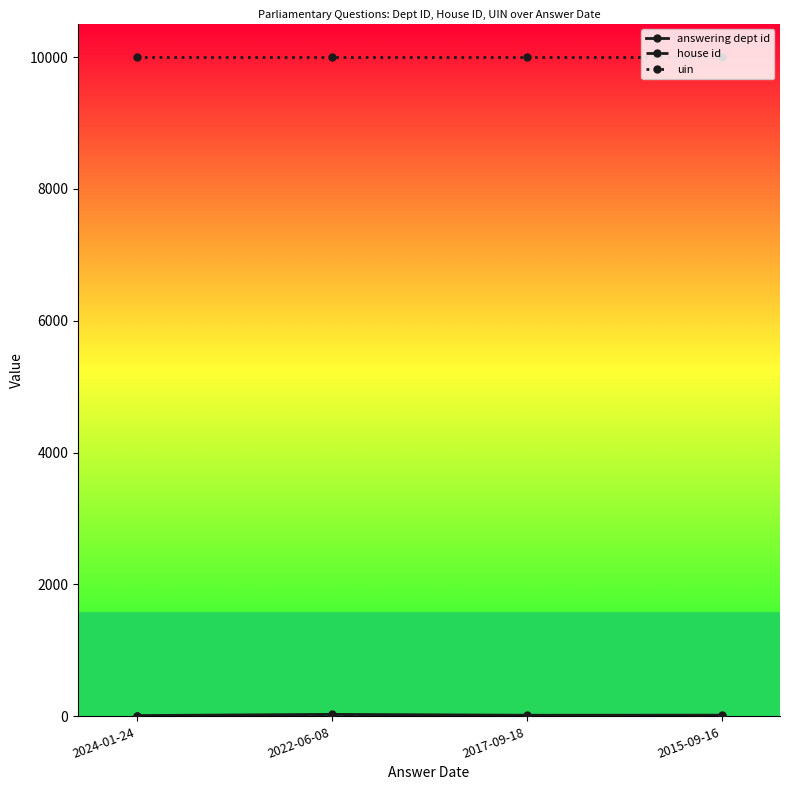

True or false: uin has more than 1 interior local peaks.

False